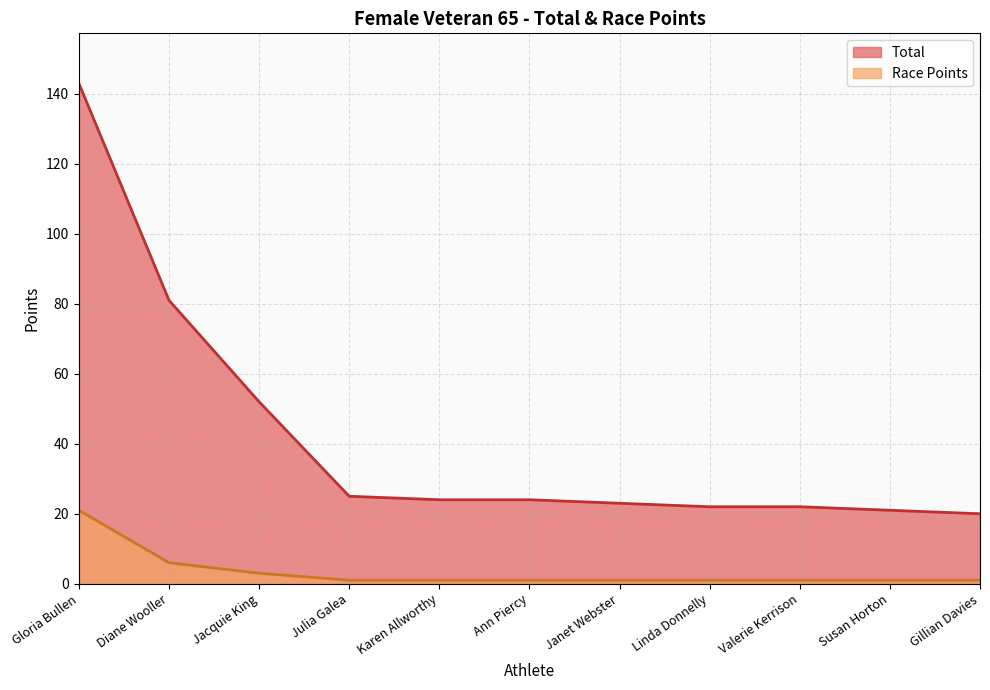

Which series has the largest total across all categories?

Total